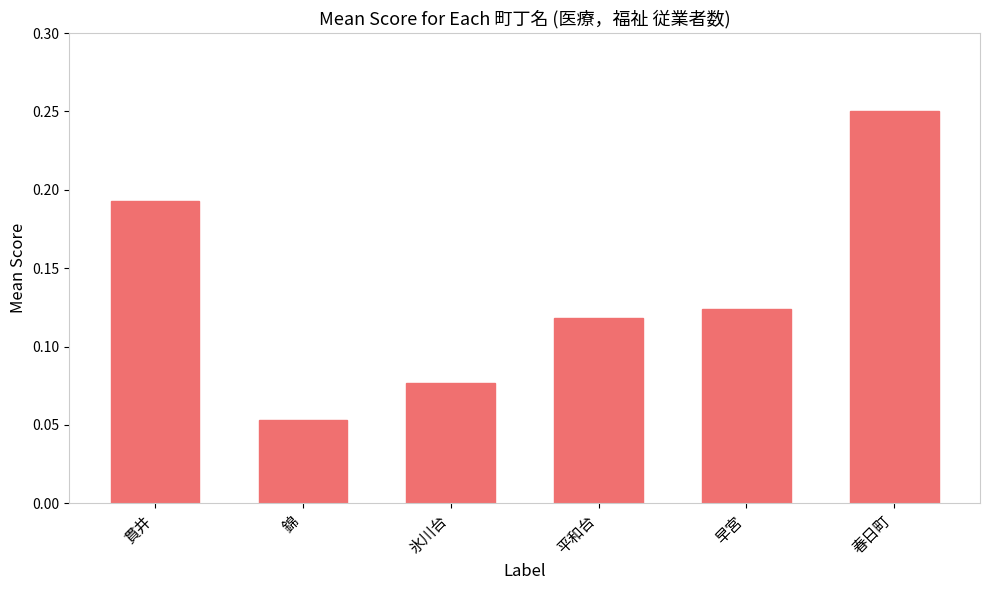

Between 錦 and 貫井, which is larger?

貫井